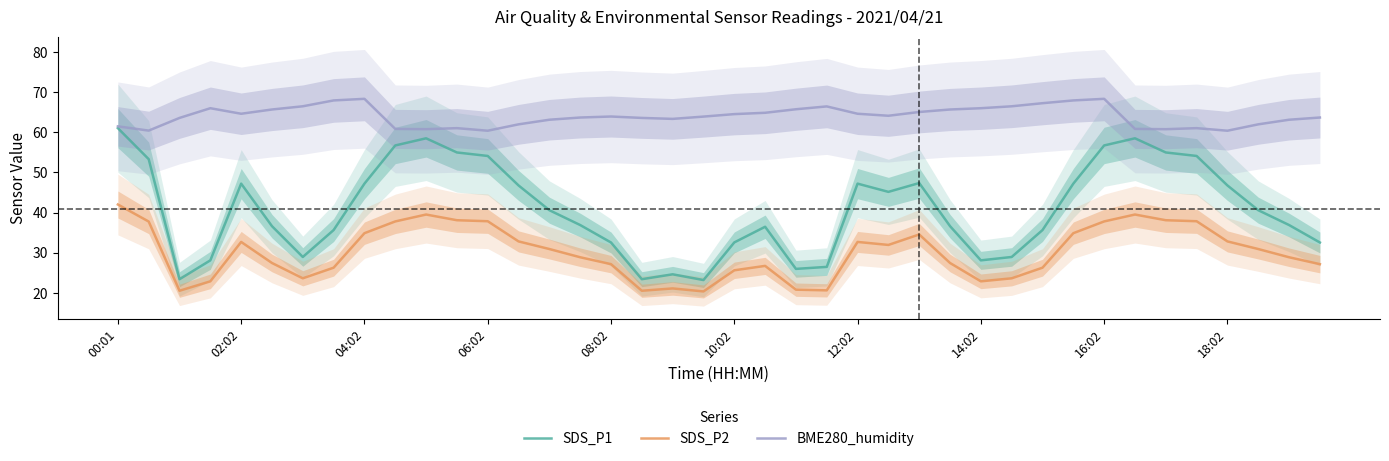

At which label does SDS_P1 reach its peak?

00:01